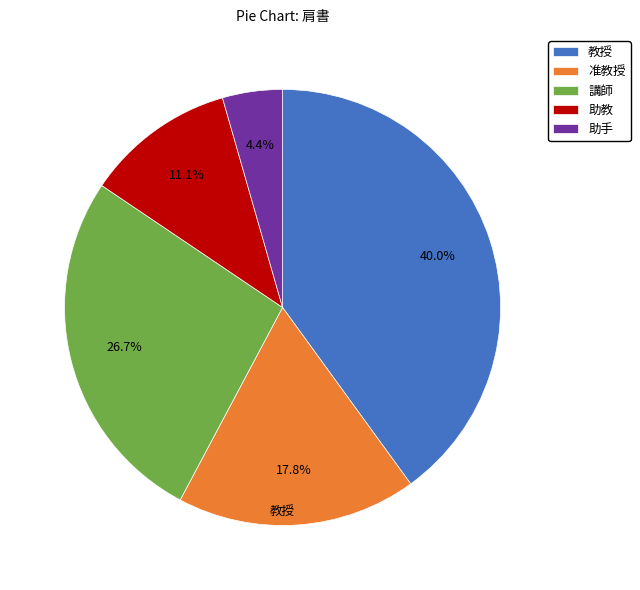

What is the ratio of the value at 准教授 to the value at 助手?

4.0